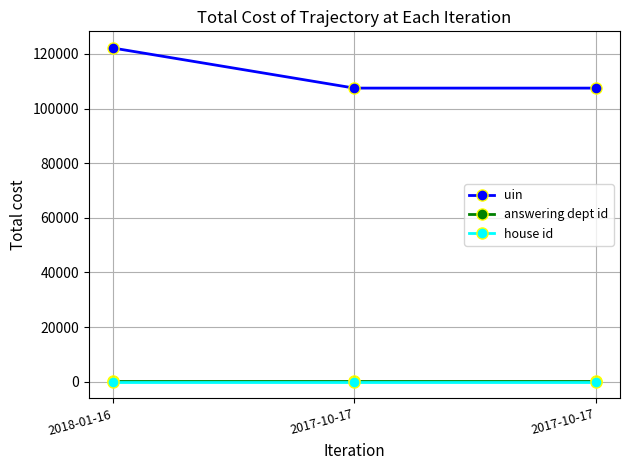

Reading left to right, what are all the values shown in this chart?

uin: 122183	107504	107505
answering dept id: 88	88	88
house id: 1	1	1